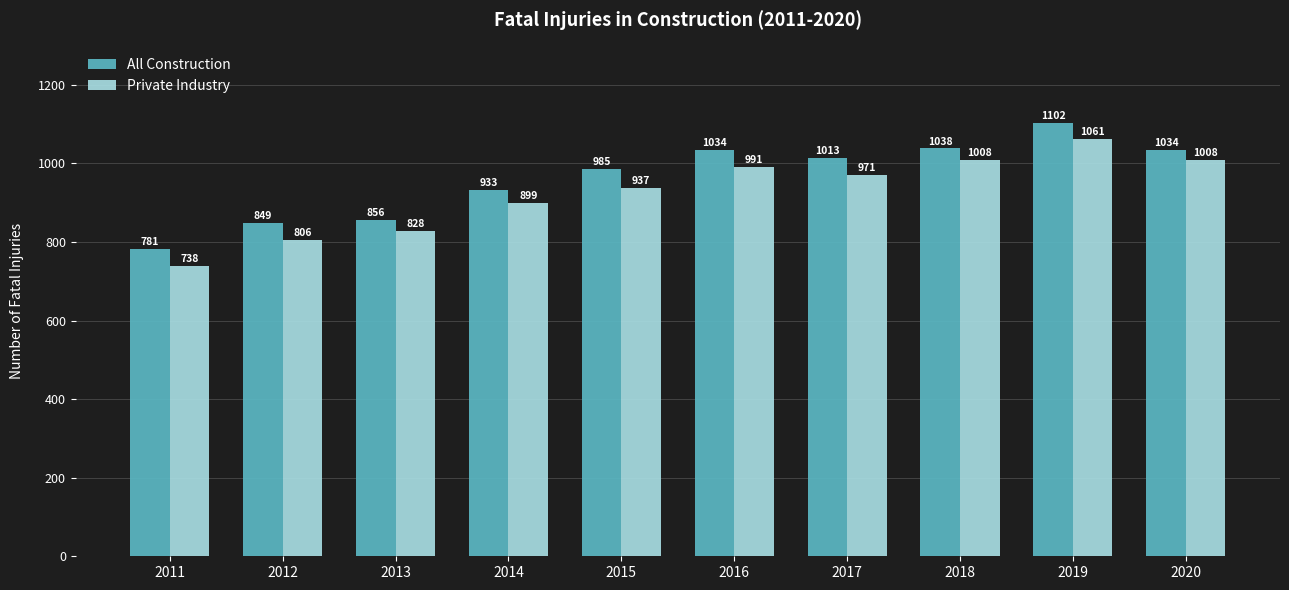

Is the value of All Construction at 2019 greater than the value of Private Industry at 2018?

Yes